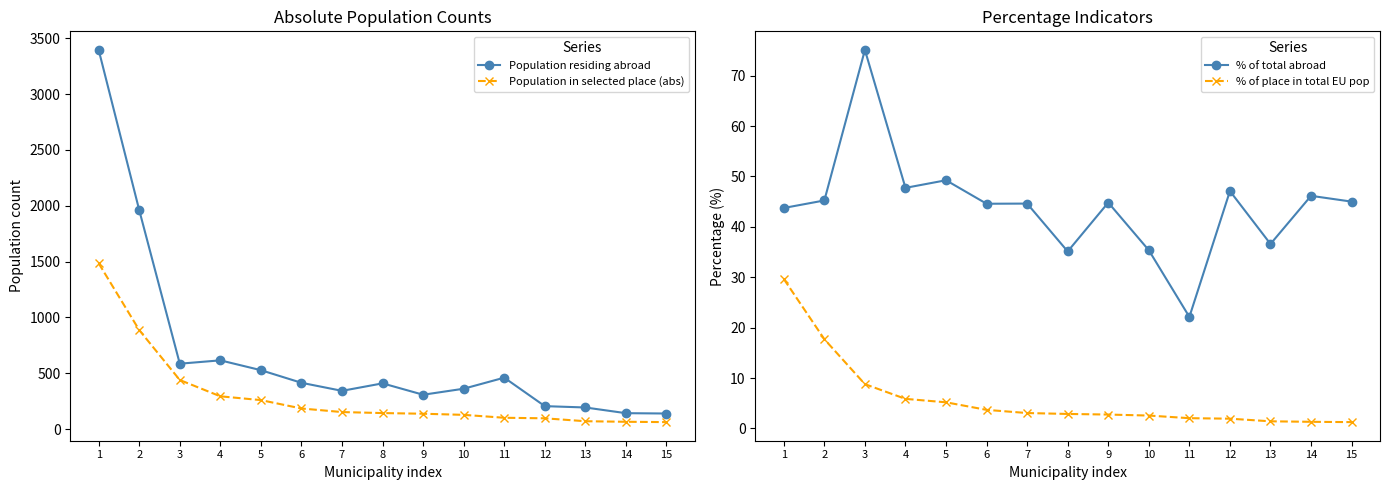

Which series has the largest total across all categories?

Population residing abroad